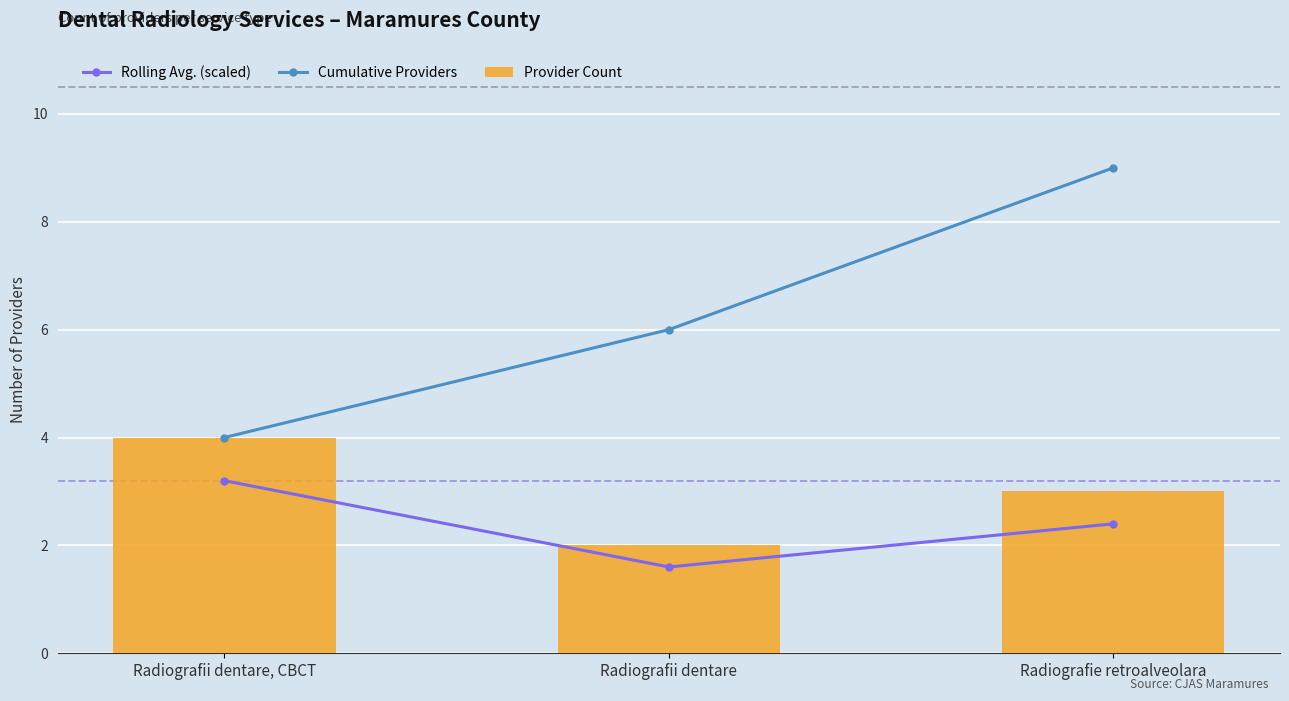

At Radiografie retroalveolara, list the series in order from smallest to largest.

Rolling Avg. (scaled), Provider Count, Cumulative Providers